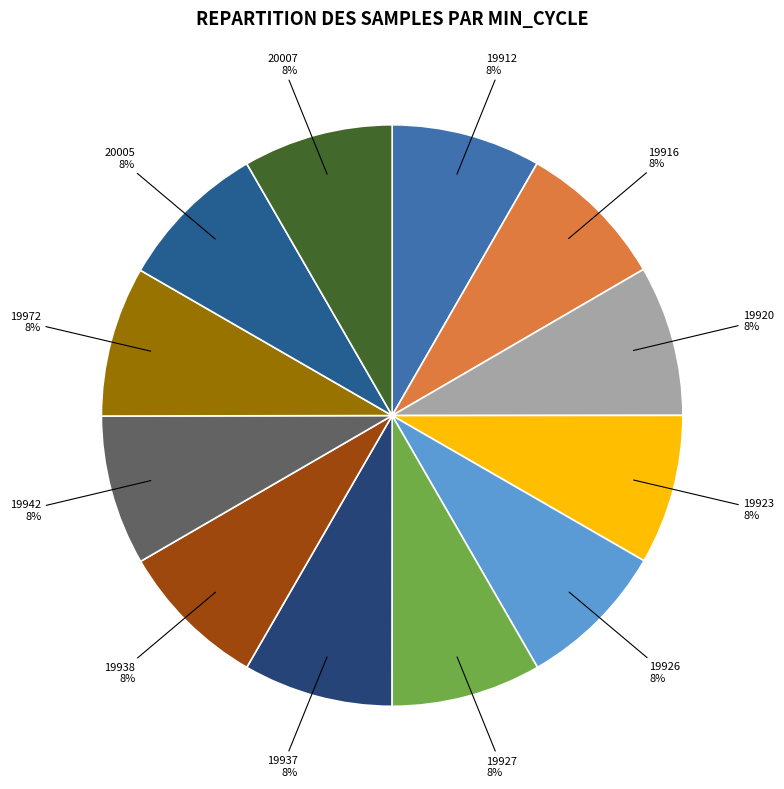

What percentage is the 19920 slice, to the nearest percent?

8%